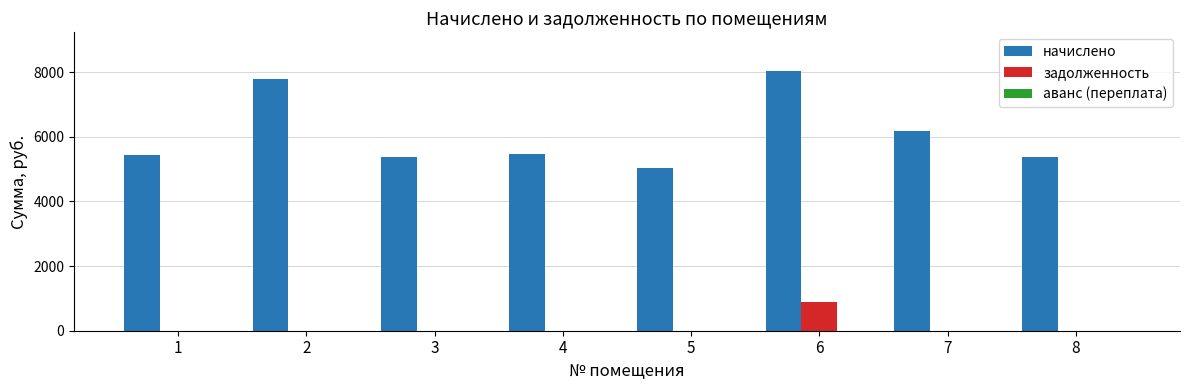

At which category is the sum across all series the highest?

6